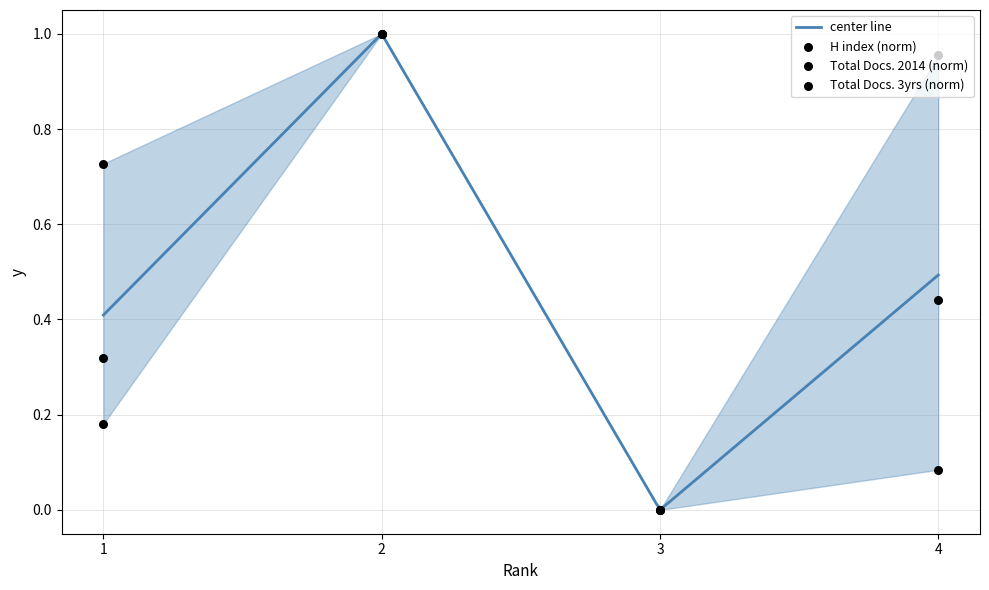

Which series contains the lowest Y value?

H index